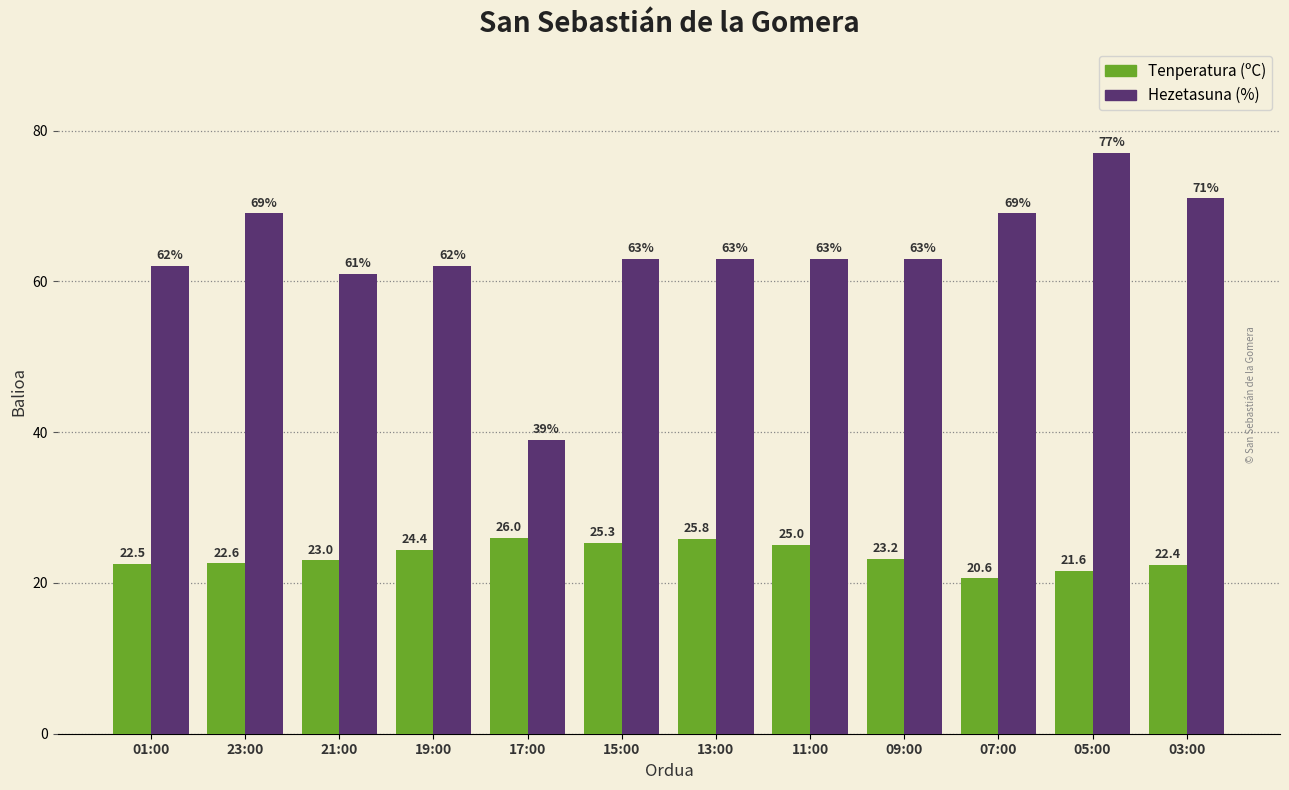

How many groups of bars are there?

12